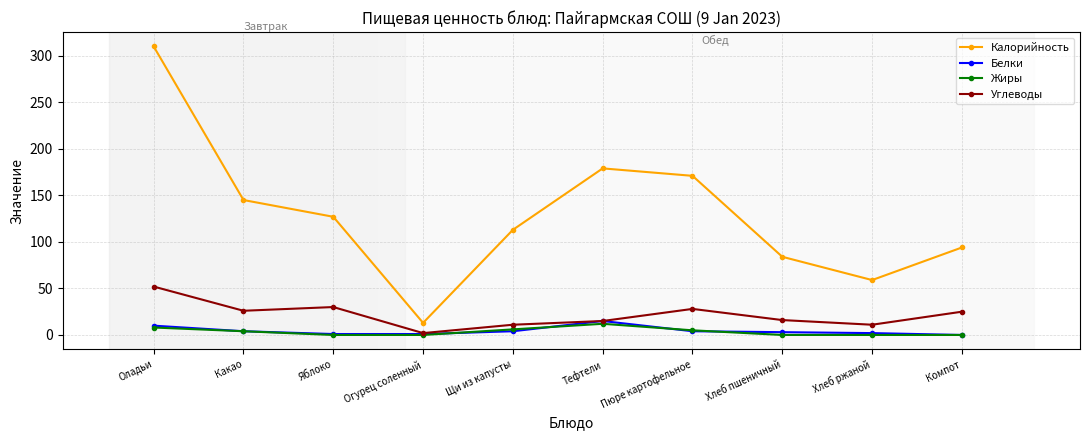

What is the label of the 1st point from the left?

Оладьи